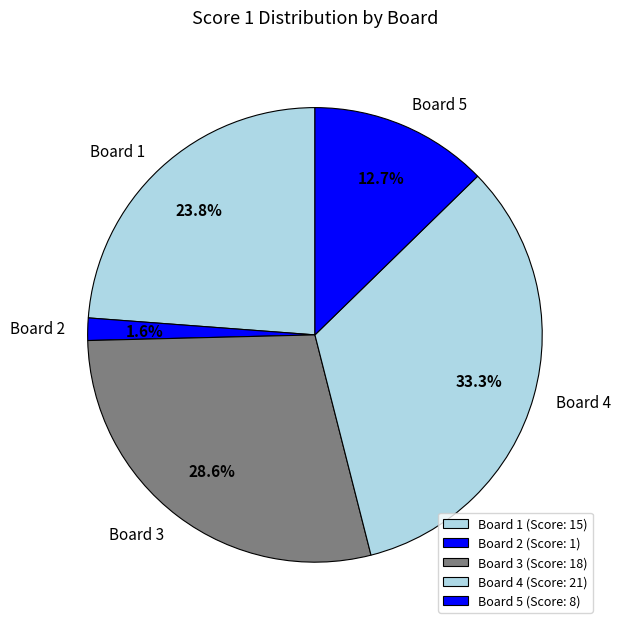

To the nearest percent, what is the combined percentage of Board 2 and Board 3?

30%